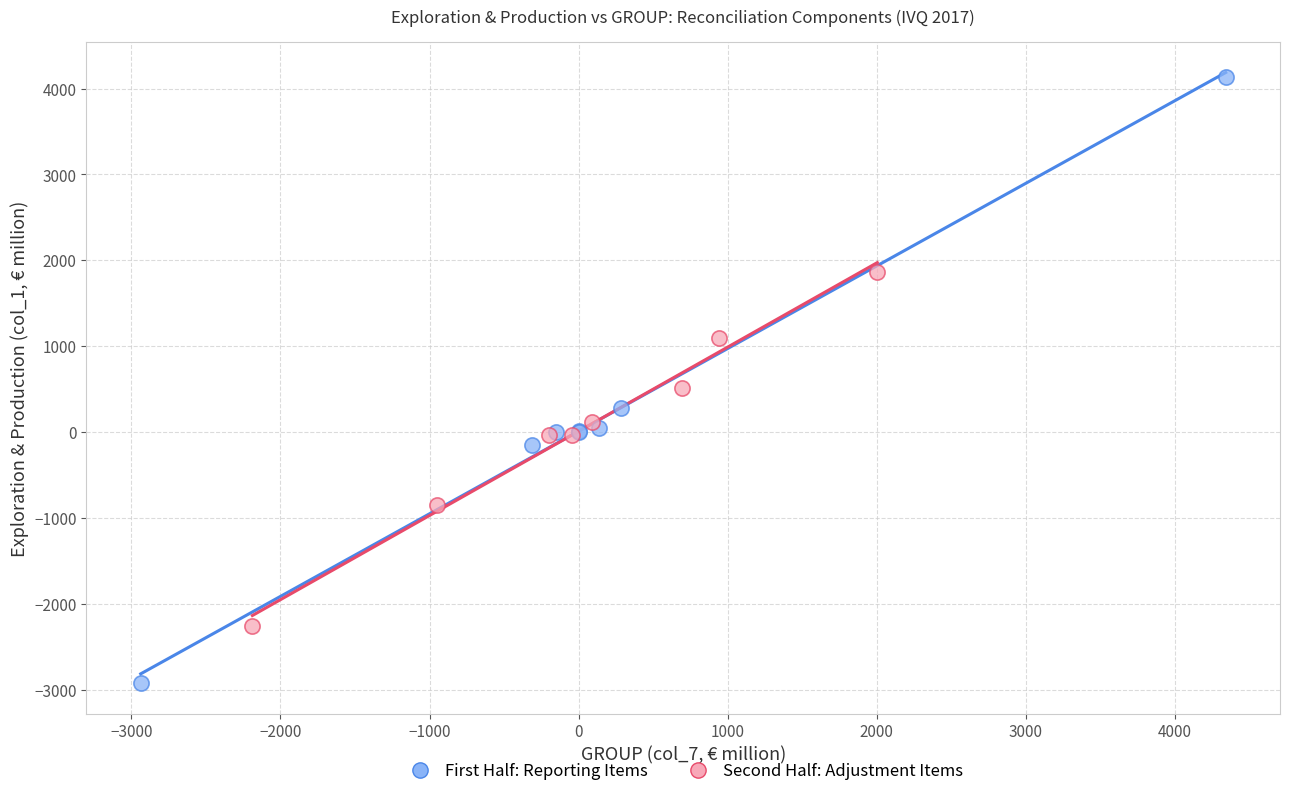

Which series contains the lowest Y value?

First Half: Reporting Items